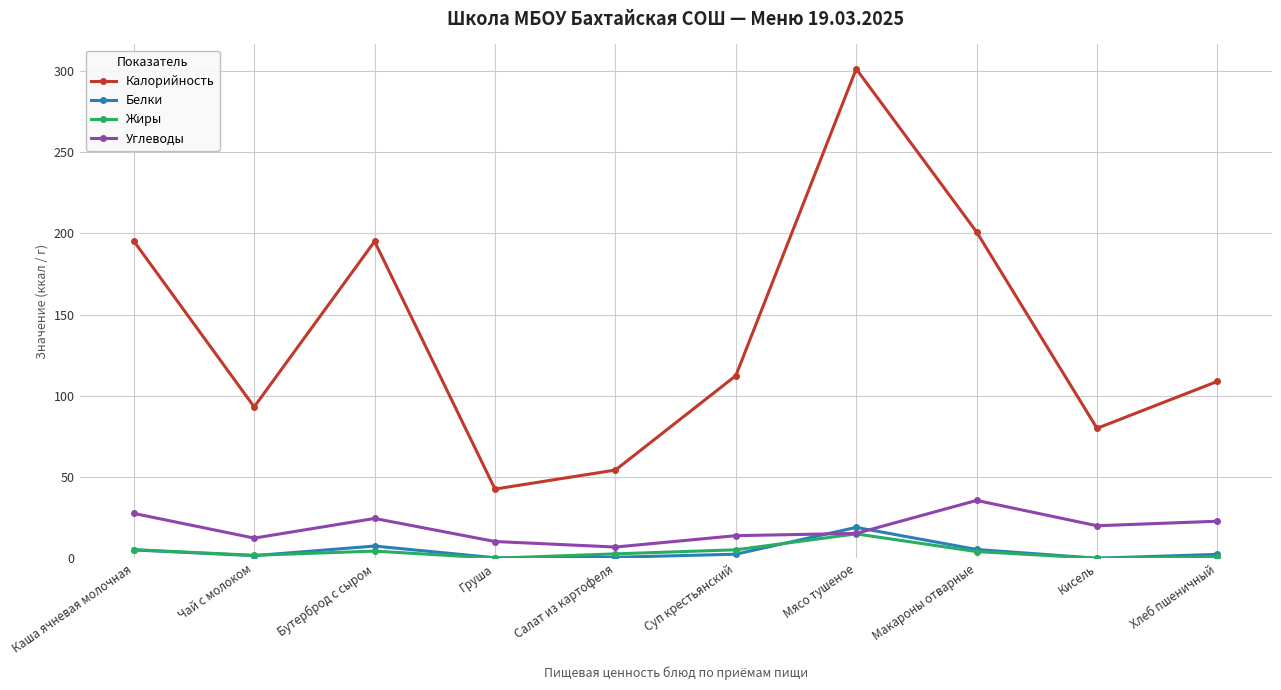

What is the label of the 2nd point from the right?

Кисель